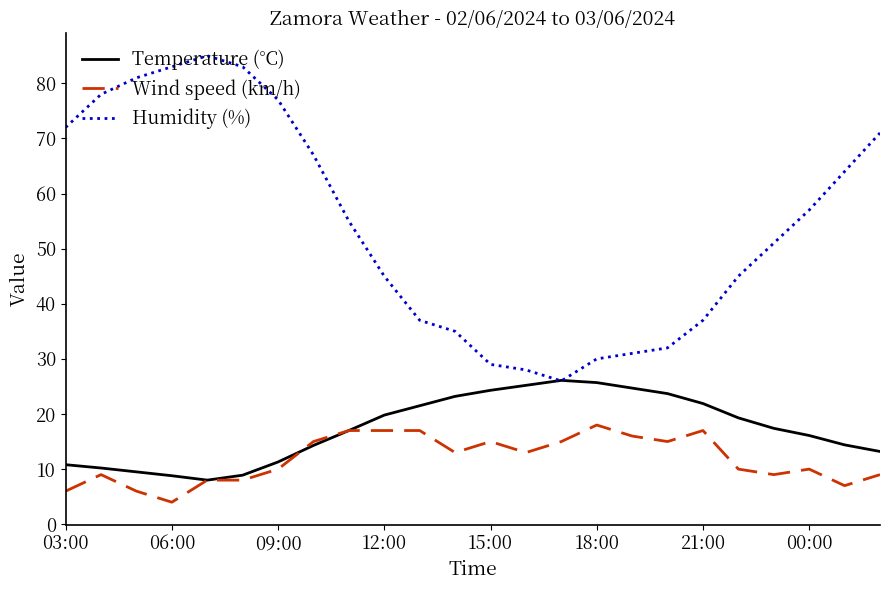

True or false: Humidity (%) and Wind speed (km/h) cross at least once.

False